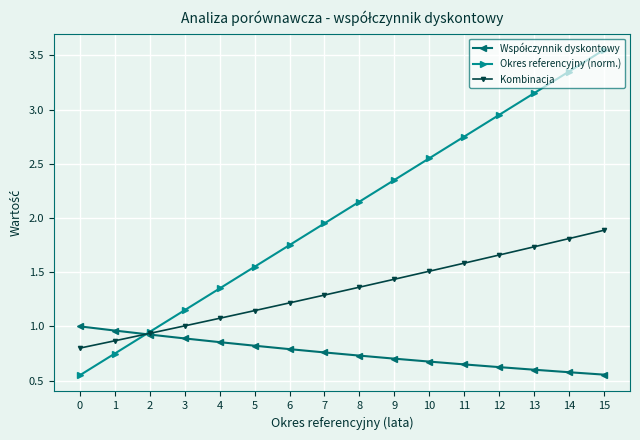

Rank the categories by Okres referencyjny (norm.) value from highest to lowest.

15, 14, 13, 12, 11, 10, 9, 8, 7, 6, 5, 4, 3, 2, 1, 0